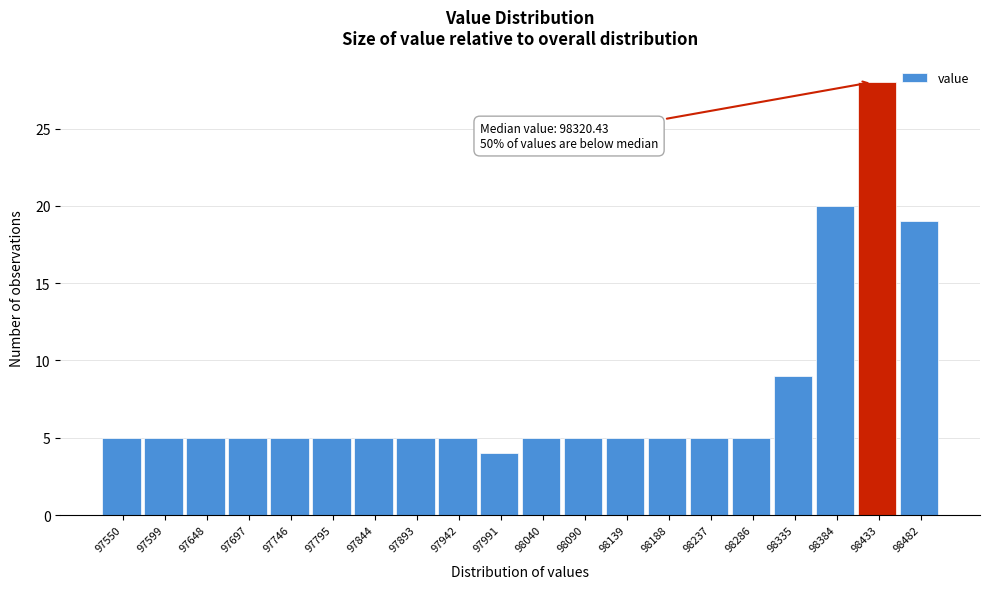

Reading left to right, list all the values displayed in this chart.

97550=5	97599=5	97648=5	97697=5	97746=5	97795=5	97844=5	97893=5	97942=5	97991=4	98040=5	98090=5	98139=5	98188=5	98237=5	98286=5	98335=9	98384=20	98433=28	98482=19